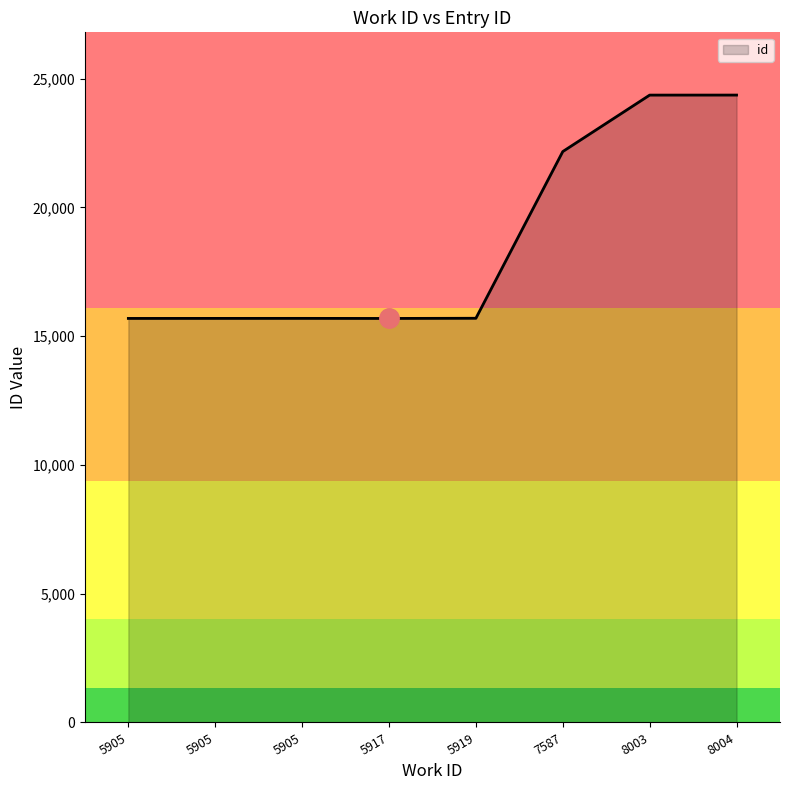

Count the number of categories in the chart.

8